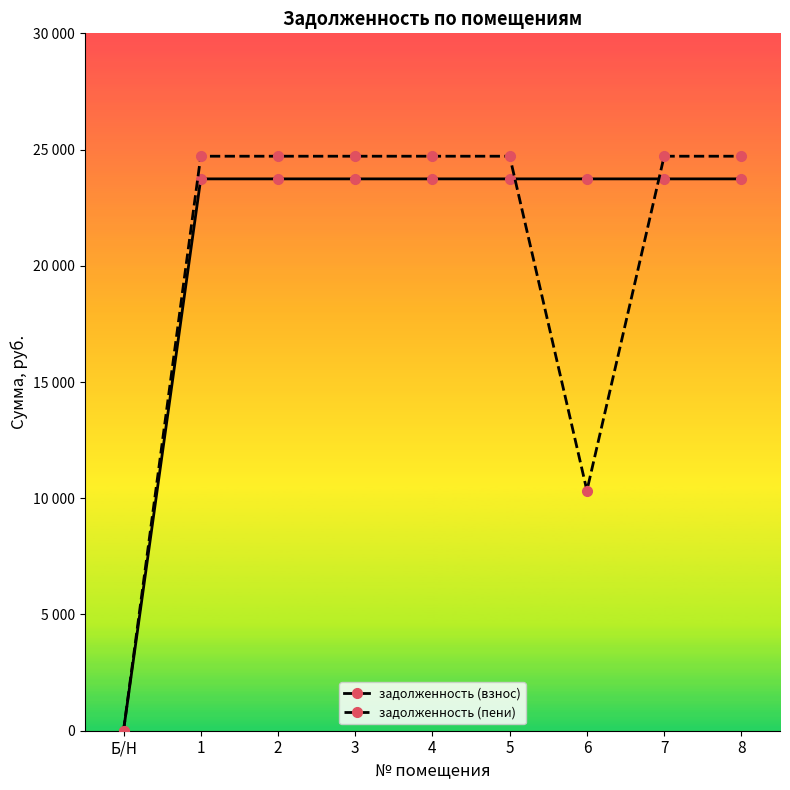

What are all the series names shown in the legend?

задолженность (взнос), задолженность (пени)